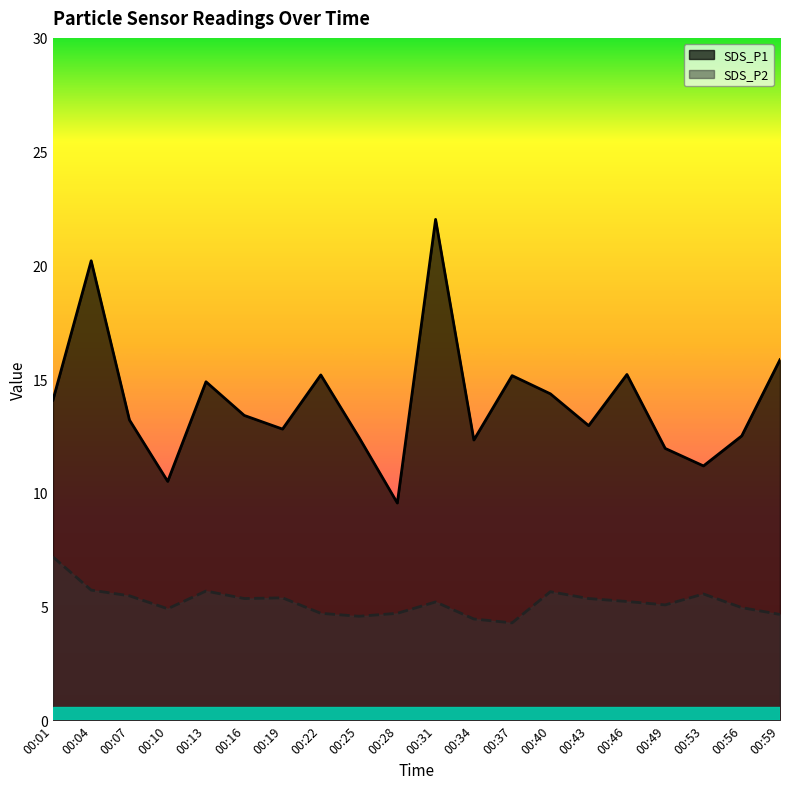

What is the sum of the SDS_P1 values at 00:59 and 00:37?

31.0